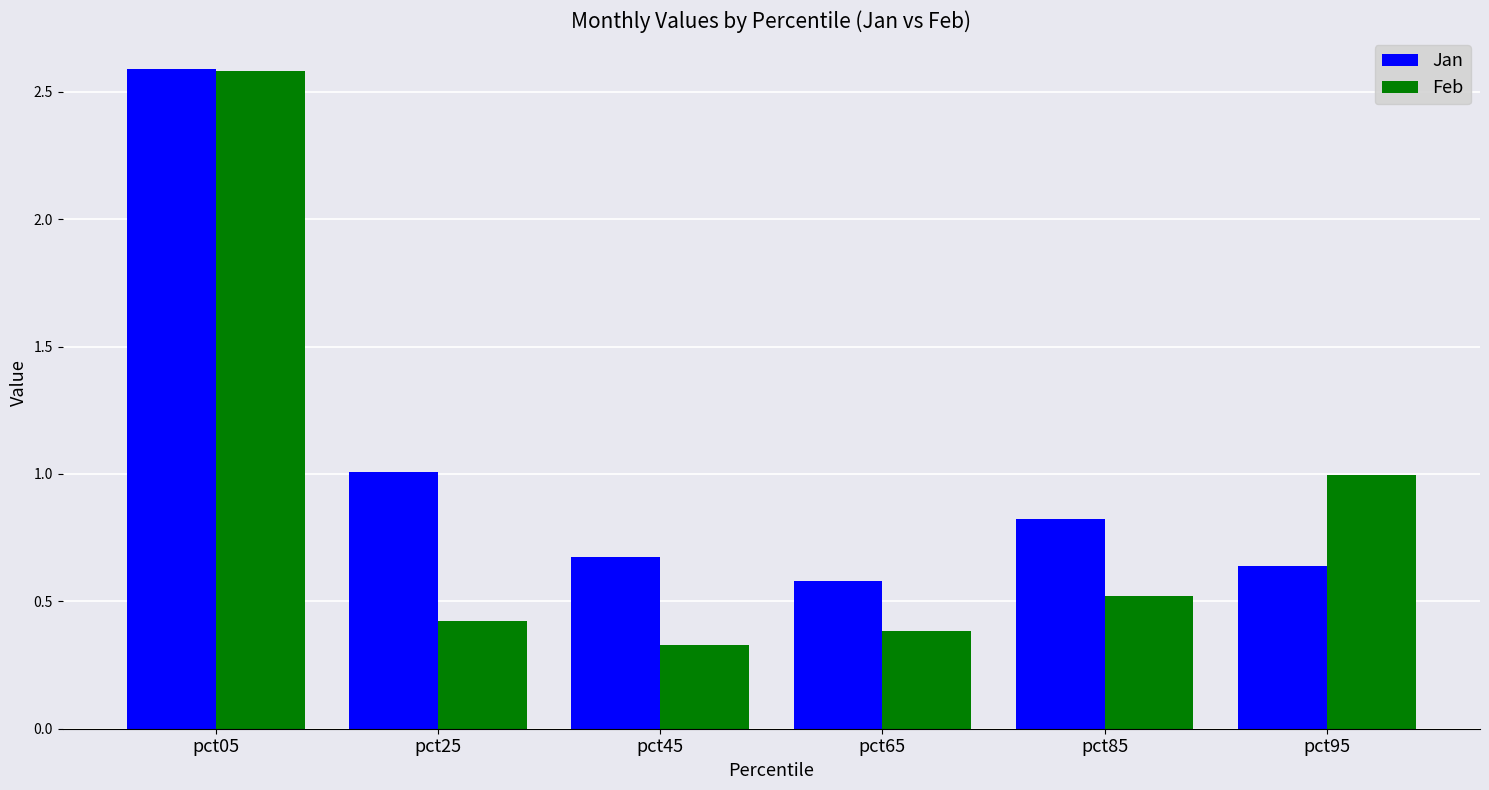

Which series changed the most between pct25 and pct65?

Jan